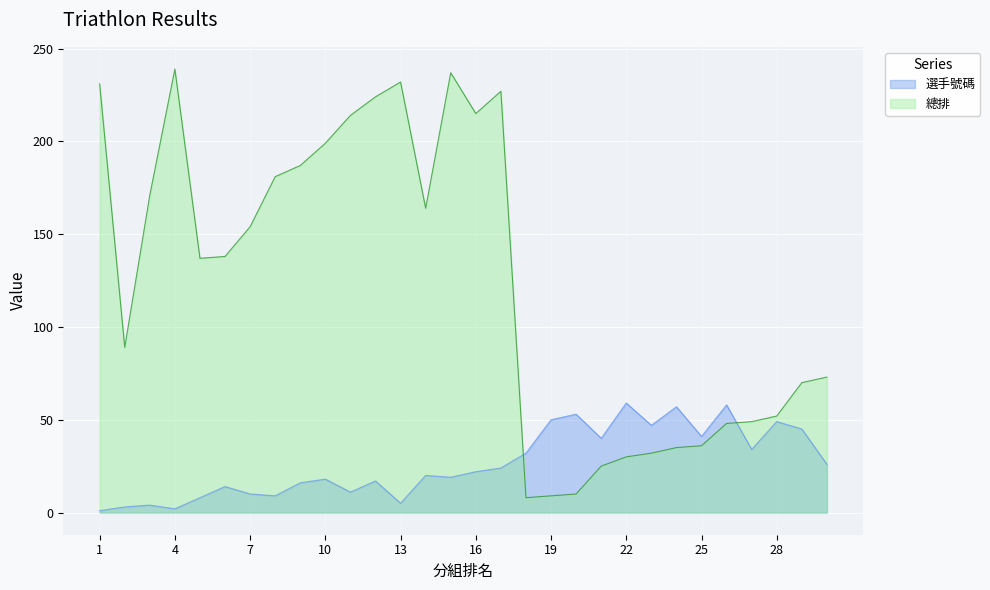

What is the maximum value for 總排?

239